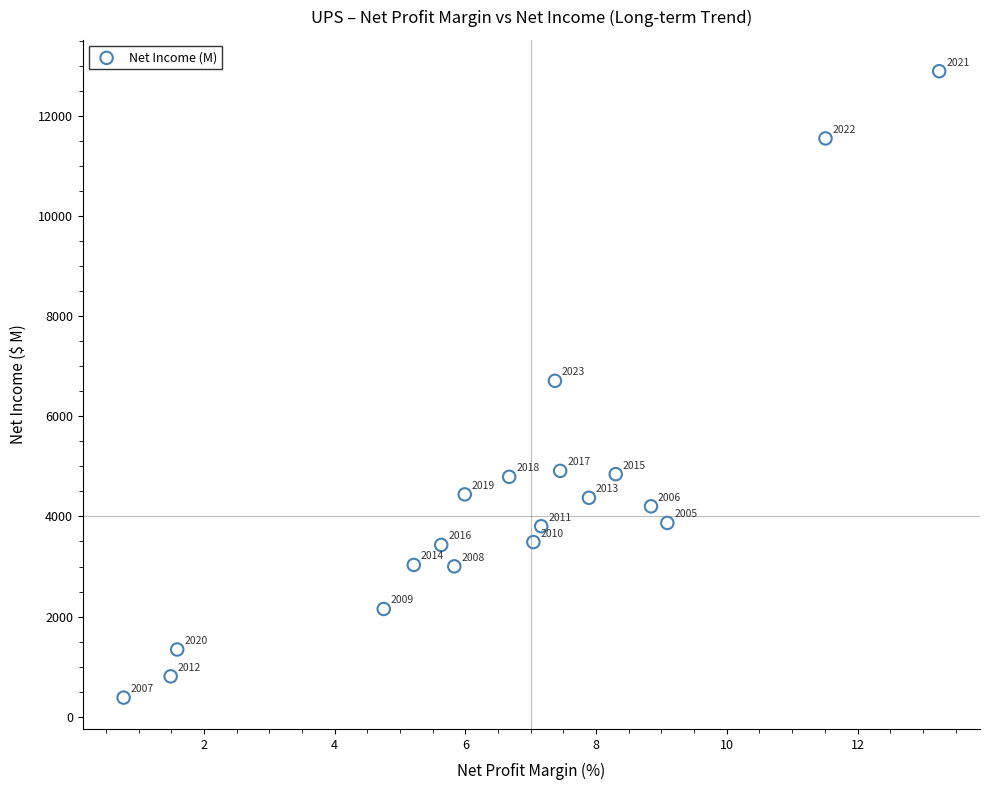

What is the range of Y values (max minus min)?

12508